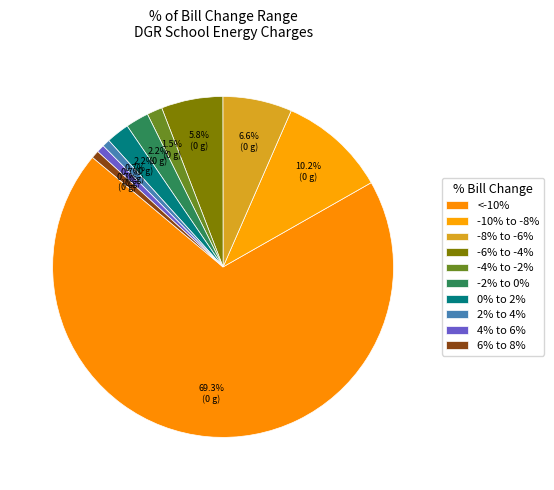

Is -4% to -2% the majority of the pie?

No